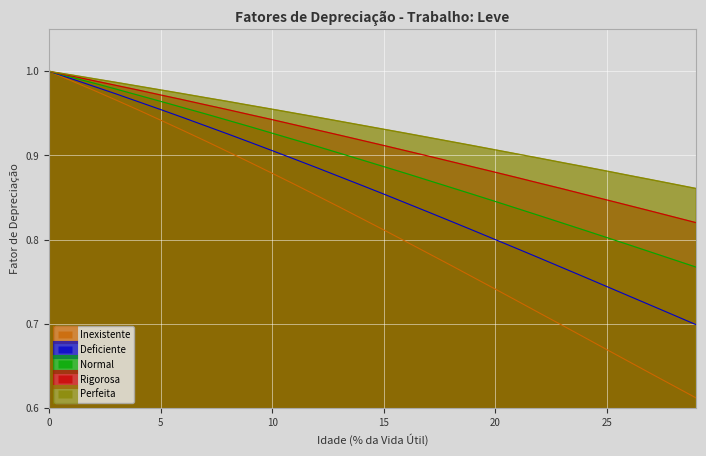

True or false: Rigorosa has more than 0 interior local peaks.

False